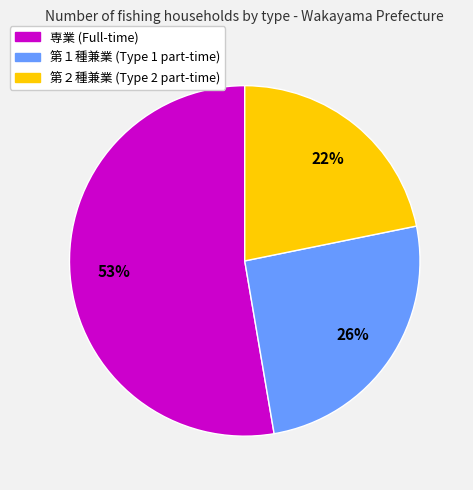

What is the smallest slice in the pie chart?

第２種兼業